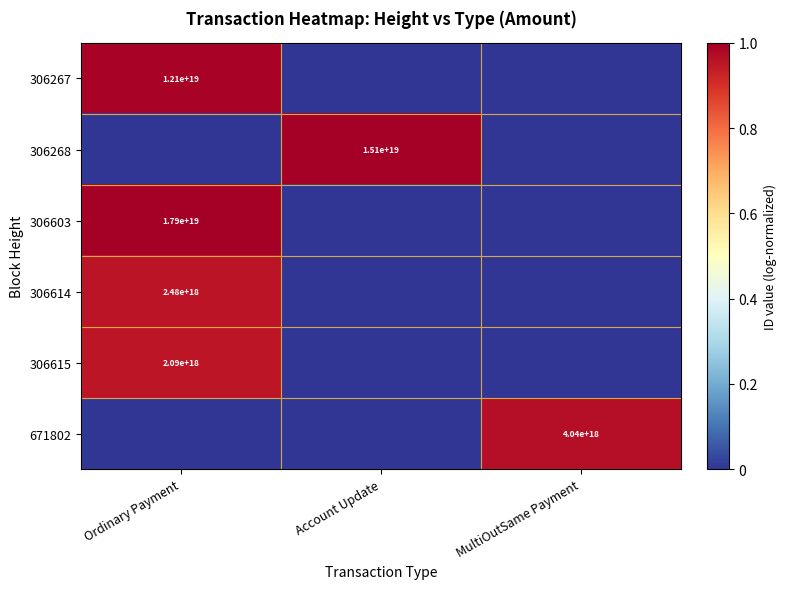

The 306268 series shows 15100000000000000000 at Account Update. True or false?

True